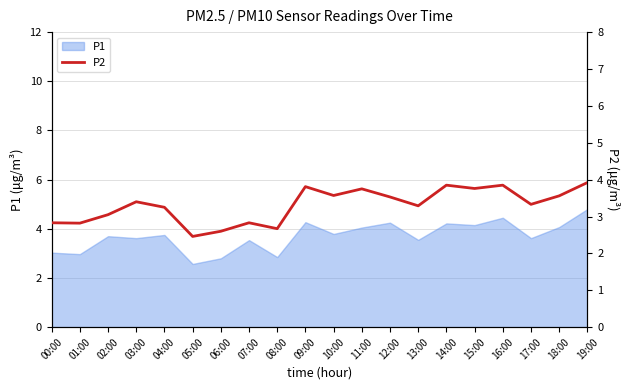

What is the change in value from 02:00 to 06:00?

-0.4